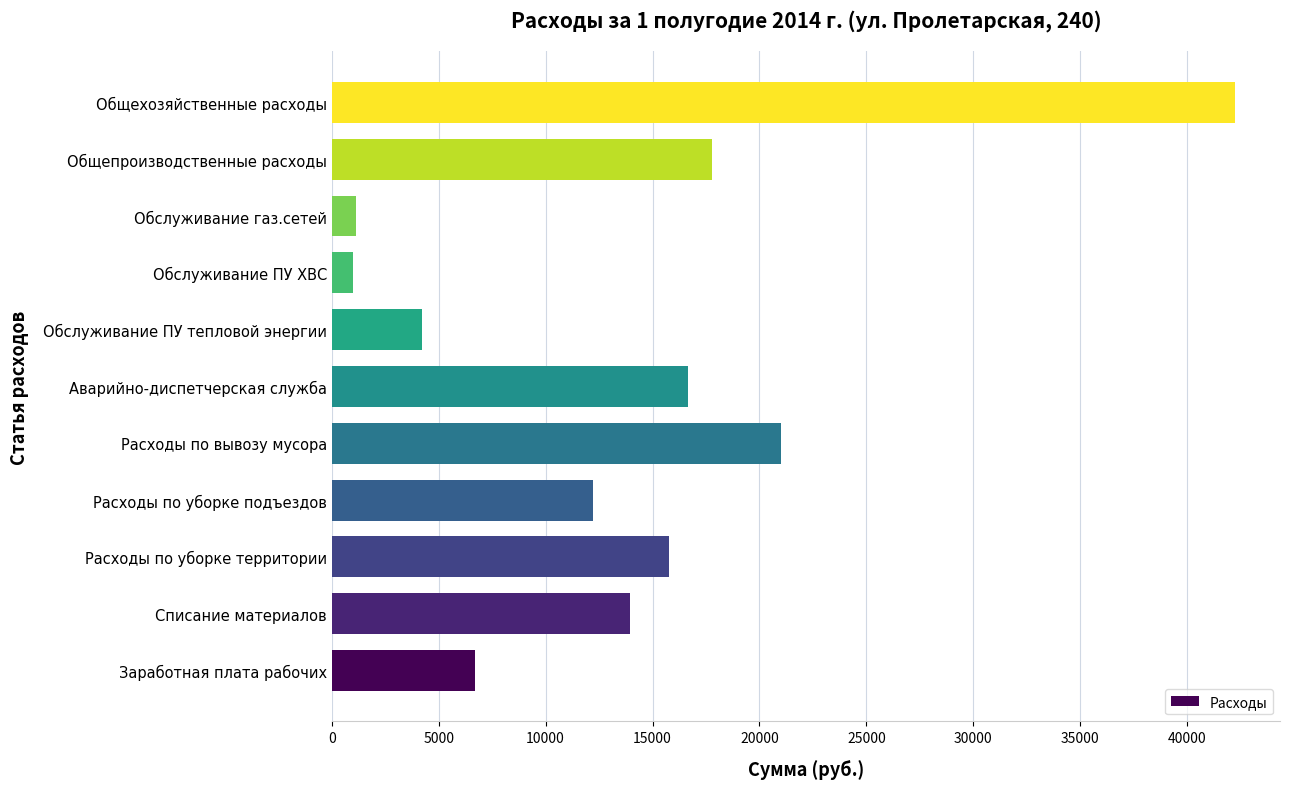

Where is the data nearest to the value 21612?

Расходы по вывозу мусора